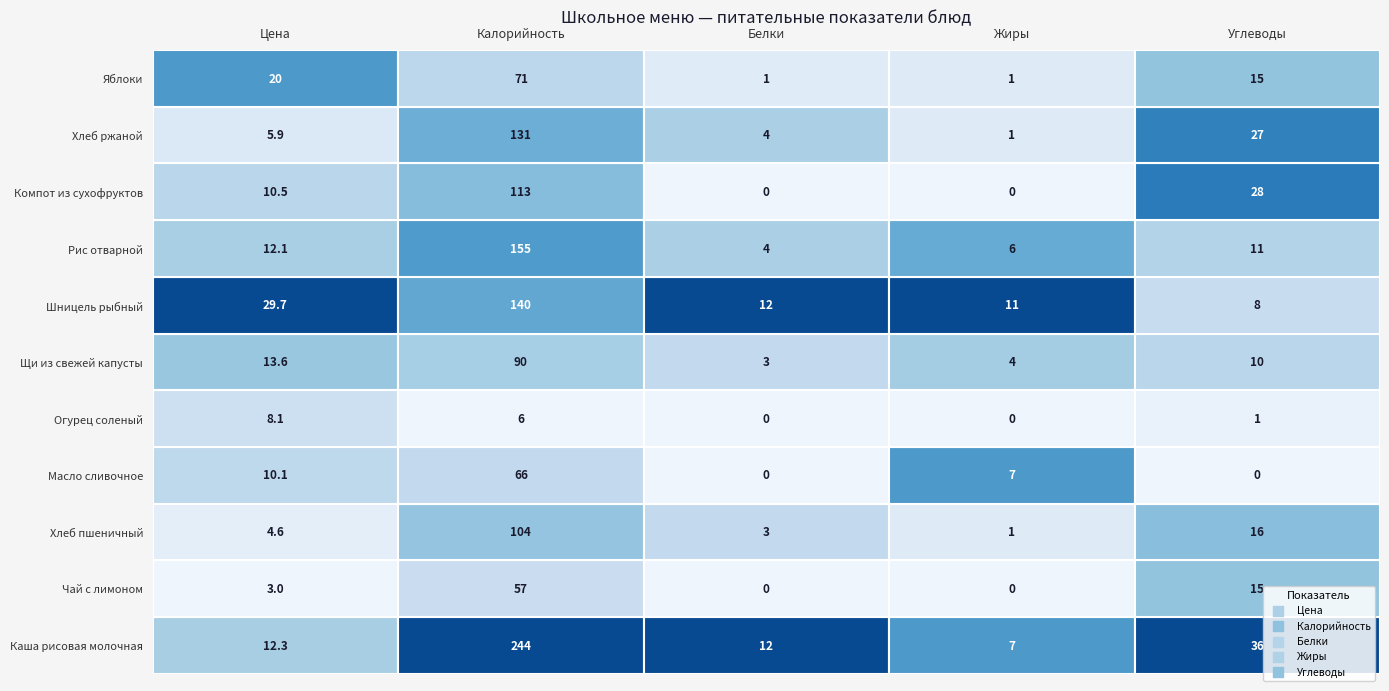

What is the sum of the Шницель рыбный values at 2 and 4?

20.0